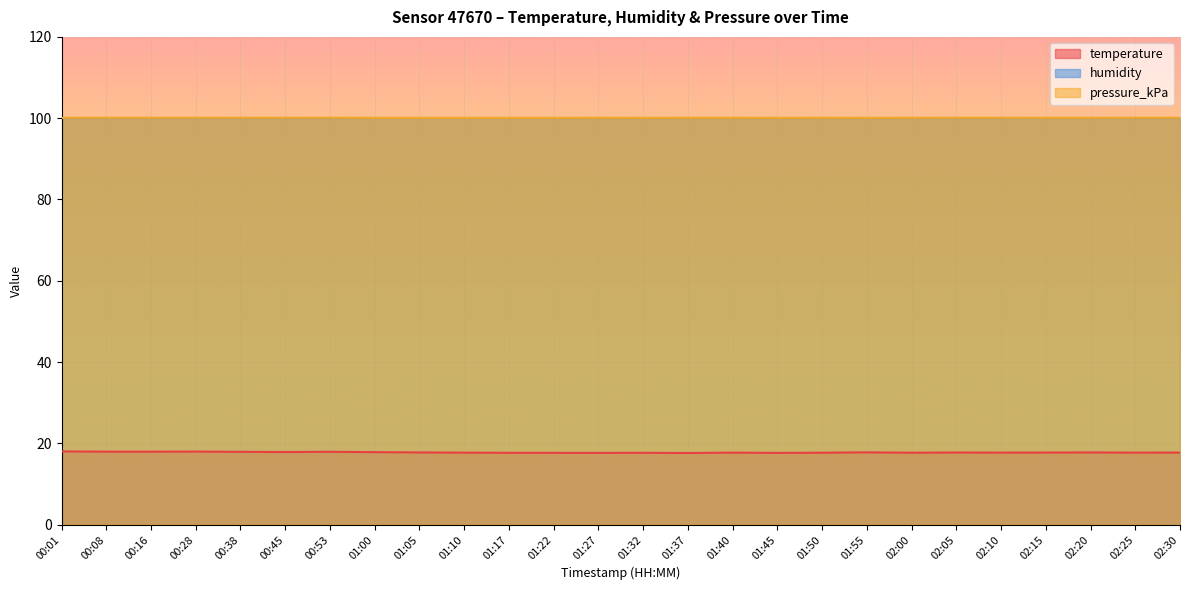

True or false: temperature has a value of 17.7 at 02:00.

True